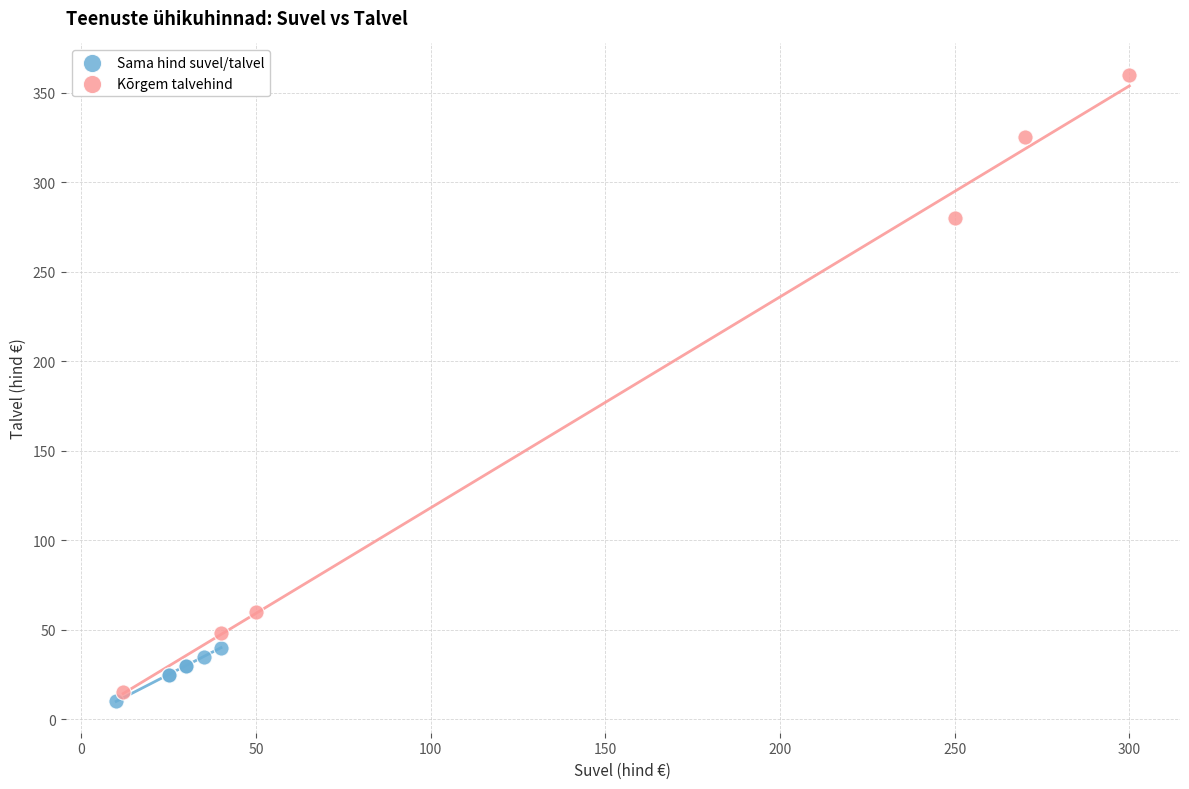

Which series has the largest Y range (max minus min)?

Kõrgem talvehind